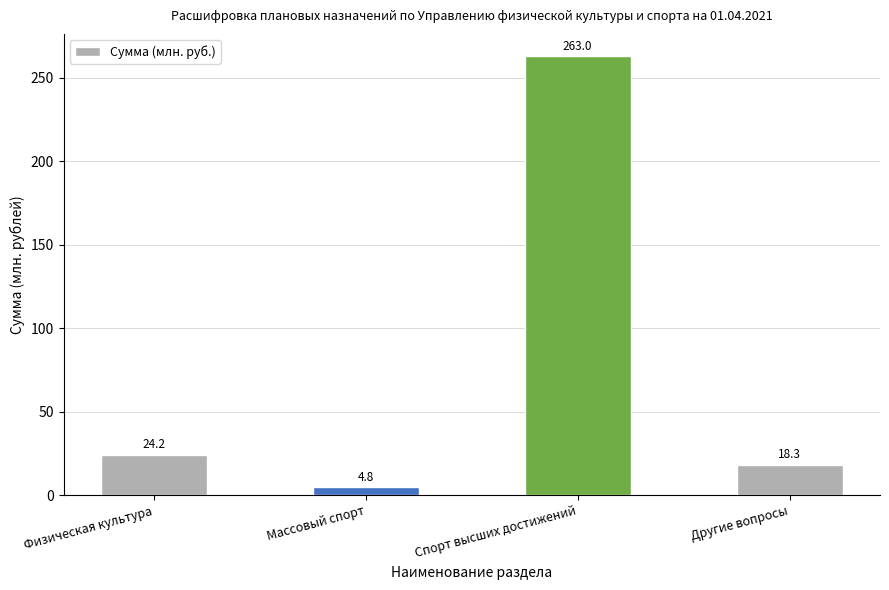

How many data points does each series have?

4